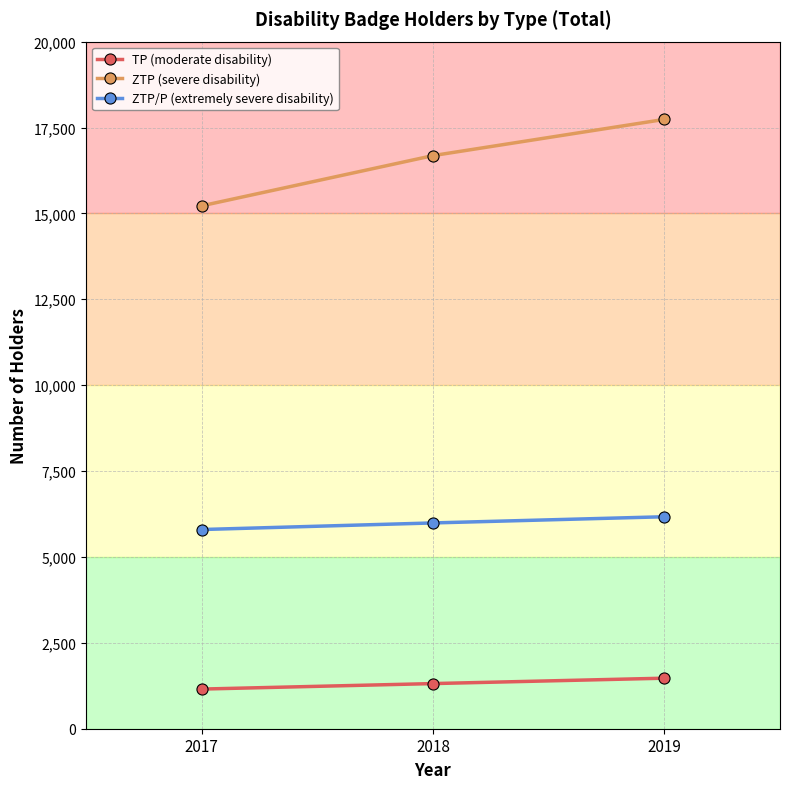

Count the TP (moderate disability) values in the range 1154 to 1471.

3